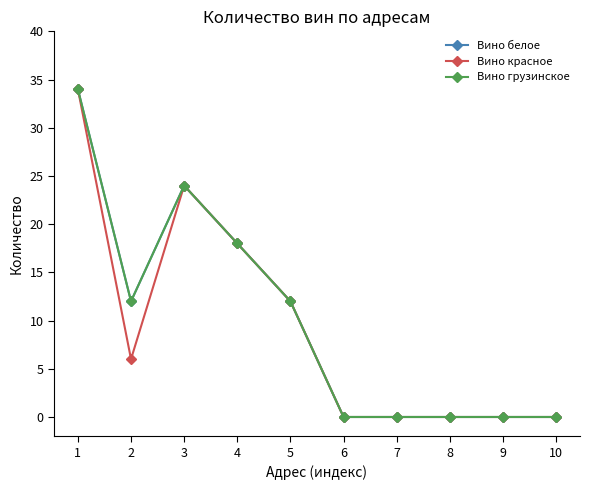

Does the chart have visible grid lines?

No